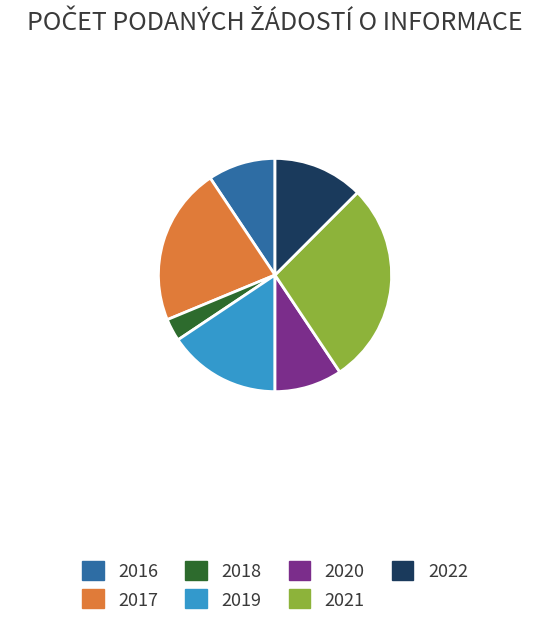

Does 2022 account for over 50% of the chart?

No